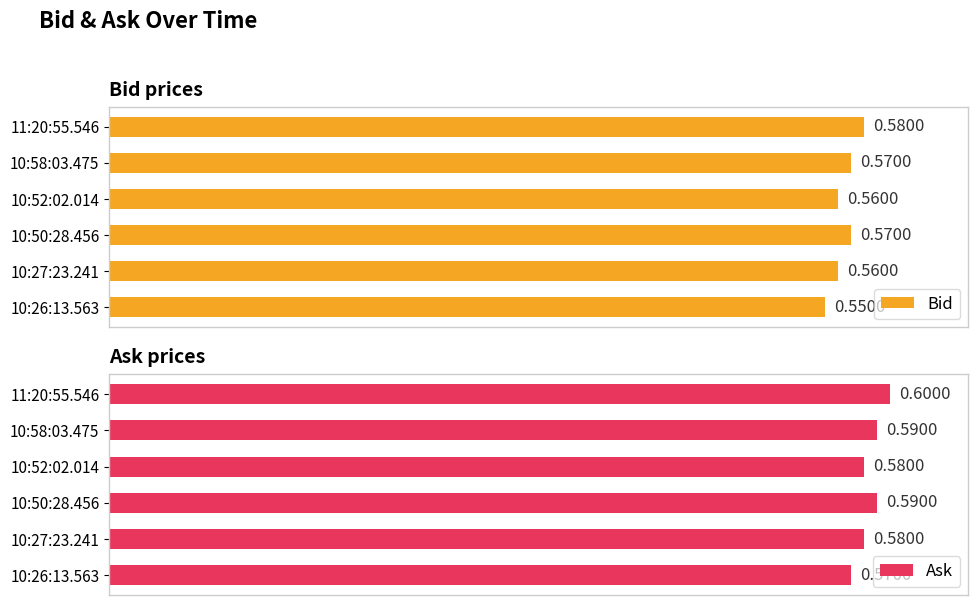

How many Ask values are between 0 and 1?

6